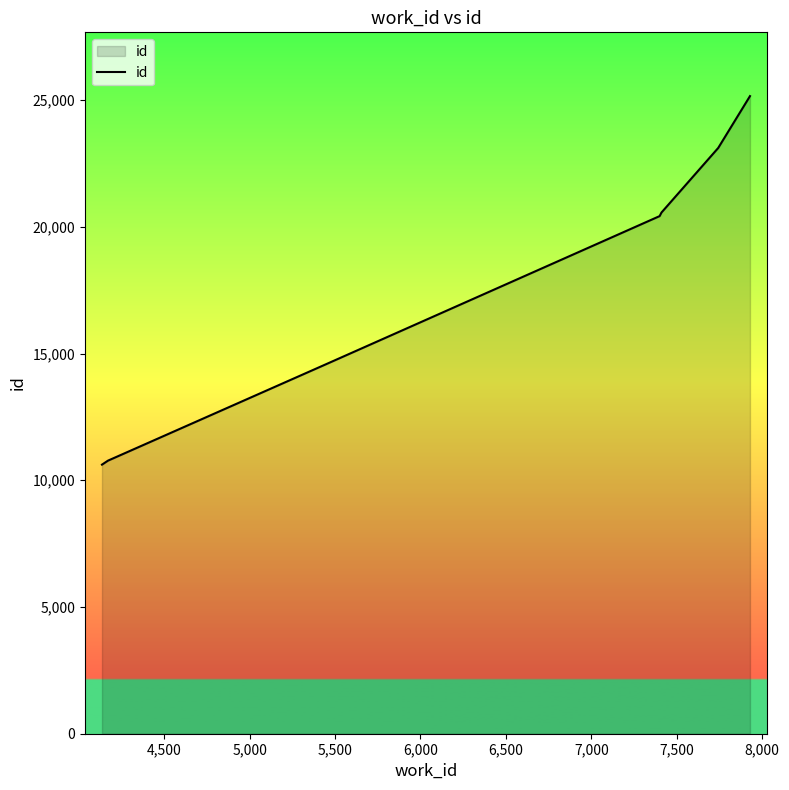

What is the greatest value displayed?

25155